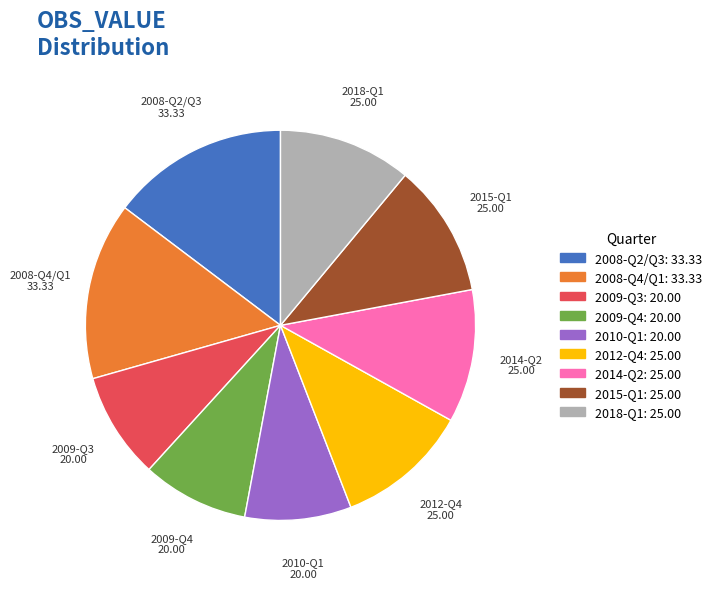

Count the number of slices in the pie.

9